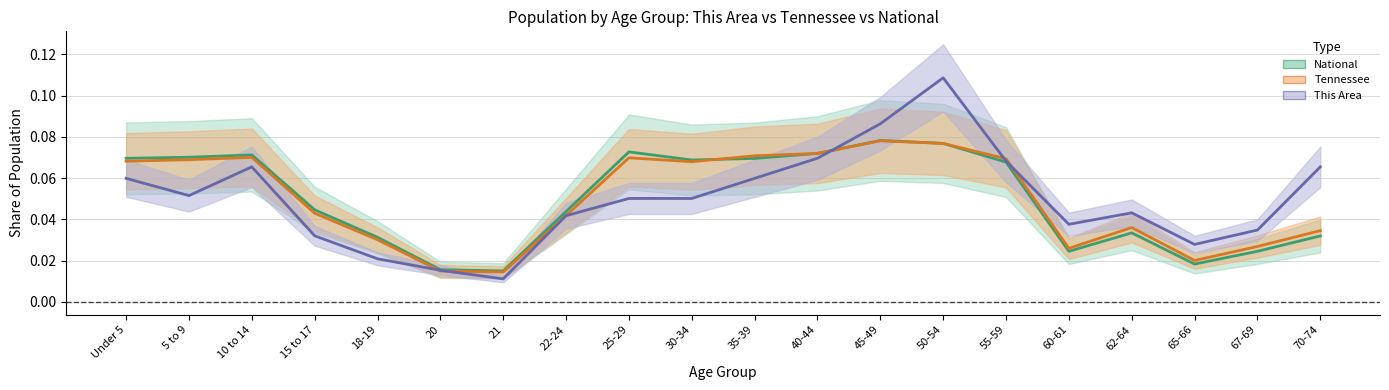

What are all the series names shown in the legend?

This Area, Tennessee, National